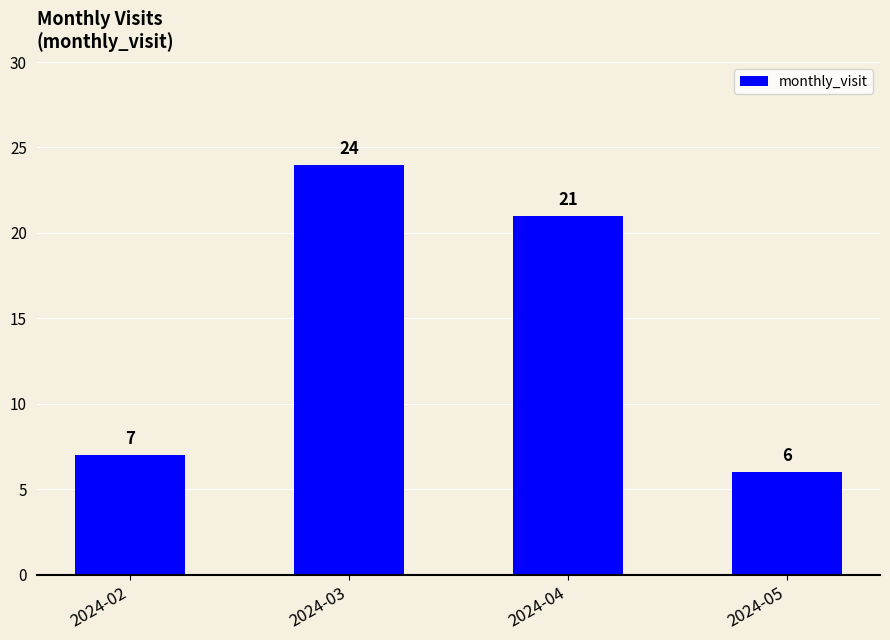

List the labels in order of value, smallest first.

2024-05, 2024-02, 2024-04, 2024-03